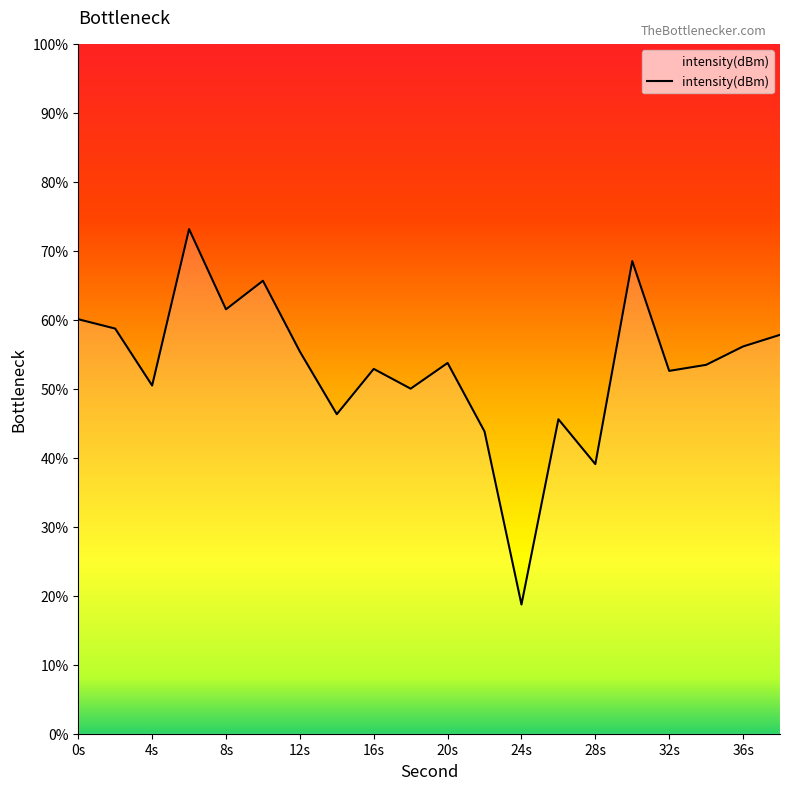

How many categories are shown in the chart?

20